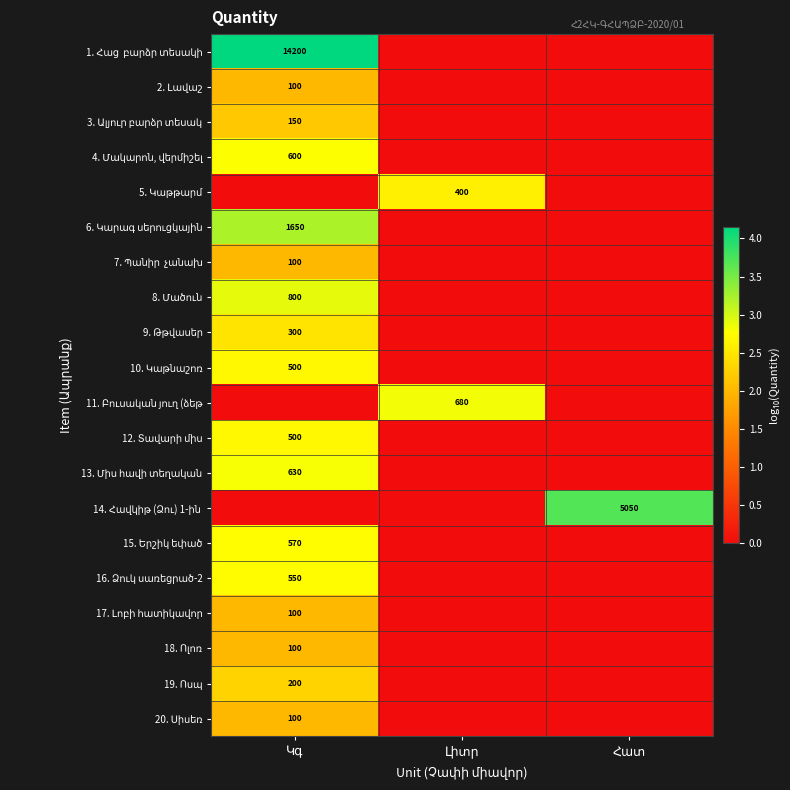

List the labels in order of 20. Սիսեռ value, largest first.

Կգ, Լիտր, Հատ